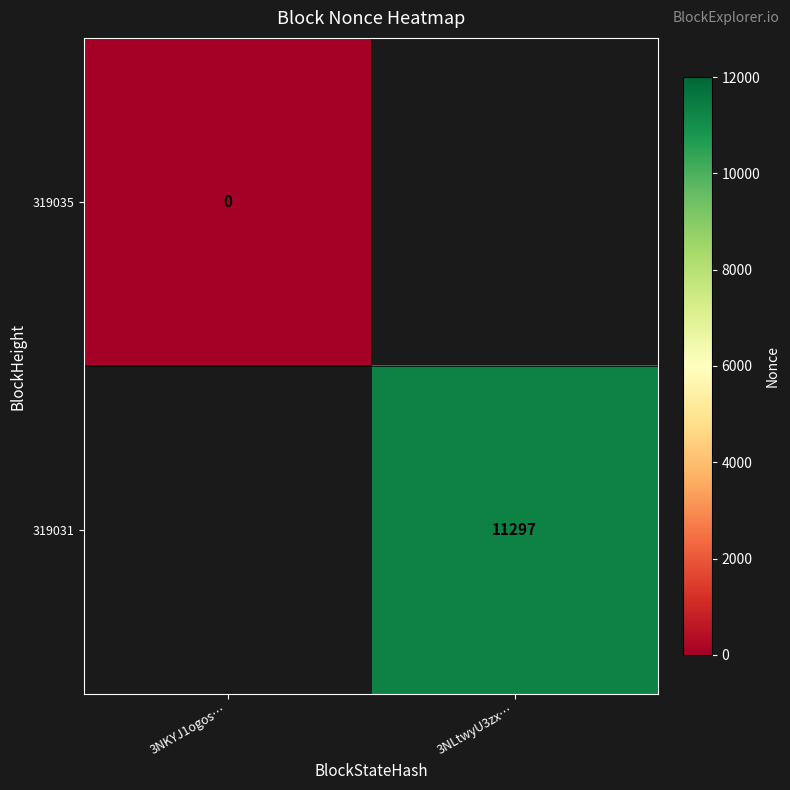

True or false: 319031 has a value of 6972 at 3NLtwyU3zx….

False